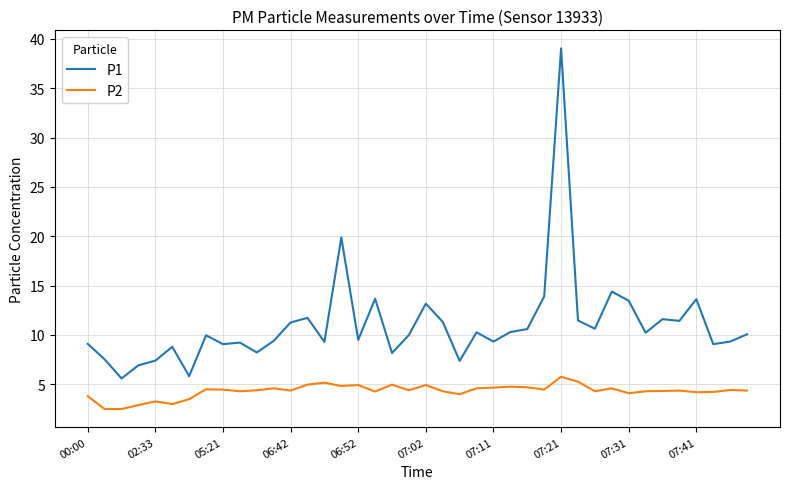

List the series in order of their peak value, highest first.

P1, P2